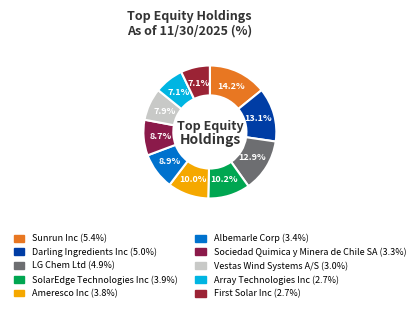

To the nearest percent, what is the difference between the largest and smallest slice percentages?

7%